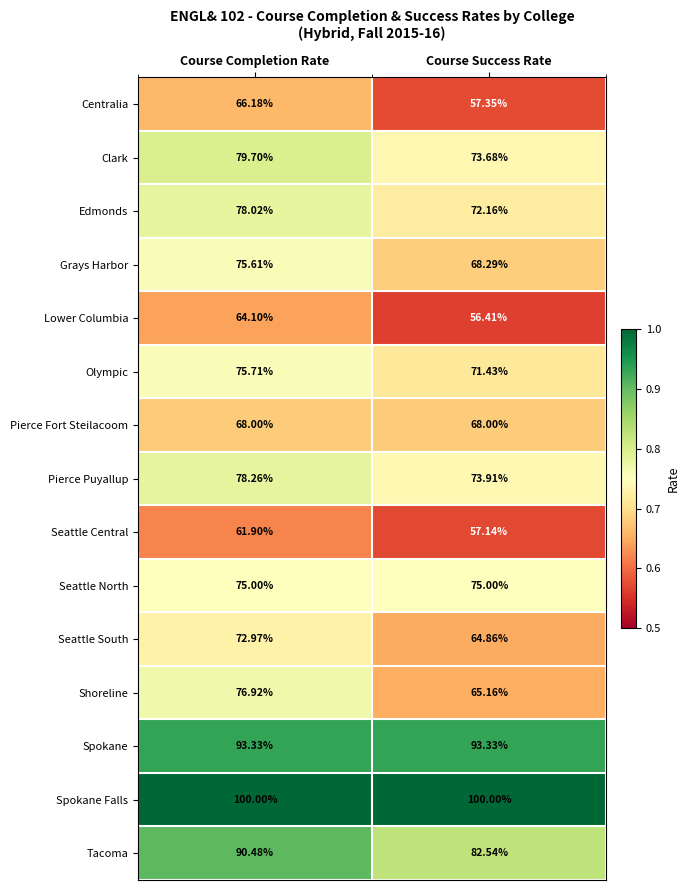

Which label corresponds to the smallest value in the chart?

Course Success Rate